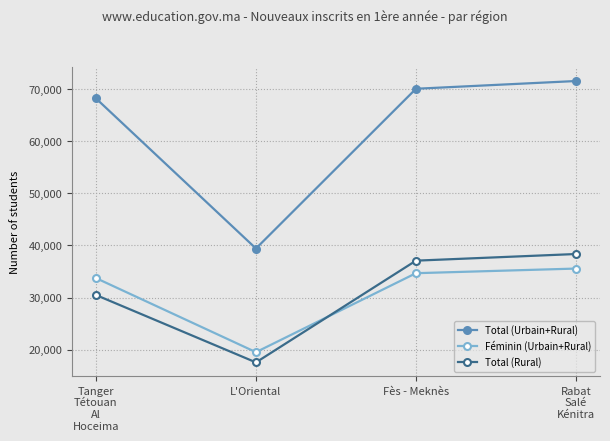

What is the average value of the Féminin (Urbain+Rural) series?

30873